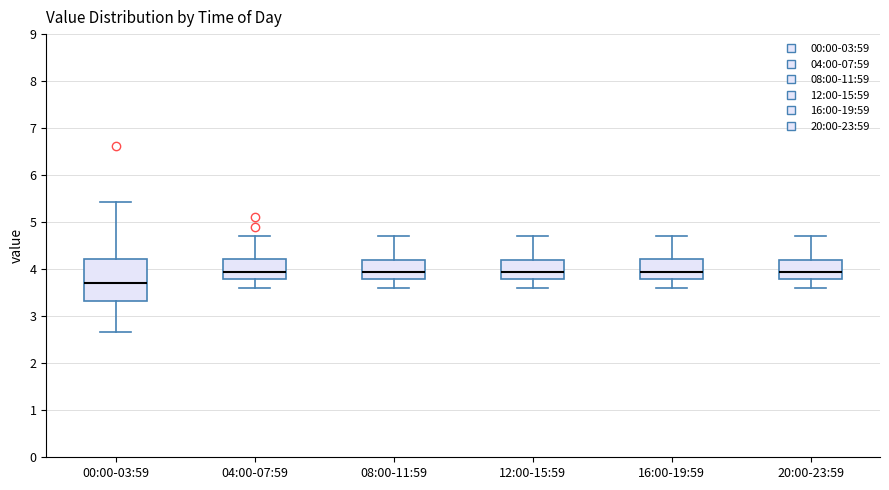

Where is the lower edge of the box for 00:00-03:59 on the y-axis? The values are not printed on the chart, so give them approximately, as read against the axis.

3.3